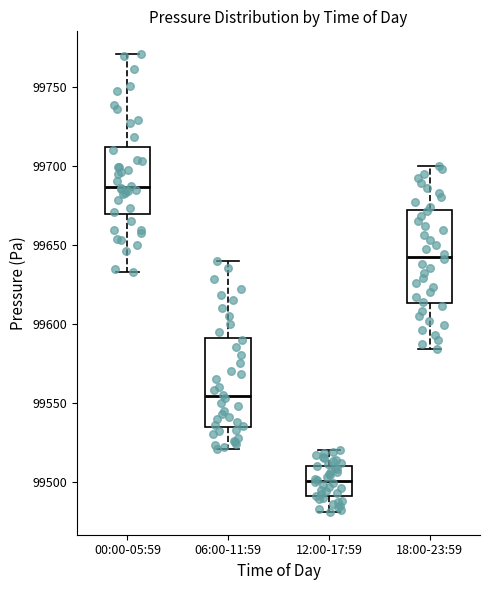

Where does the median line of the box for 06:00-11:59 sit on the y-axis? The values are not printed on the chart, so give them approximately, as read against the axis.

99555